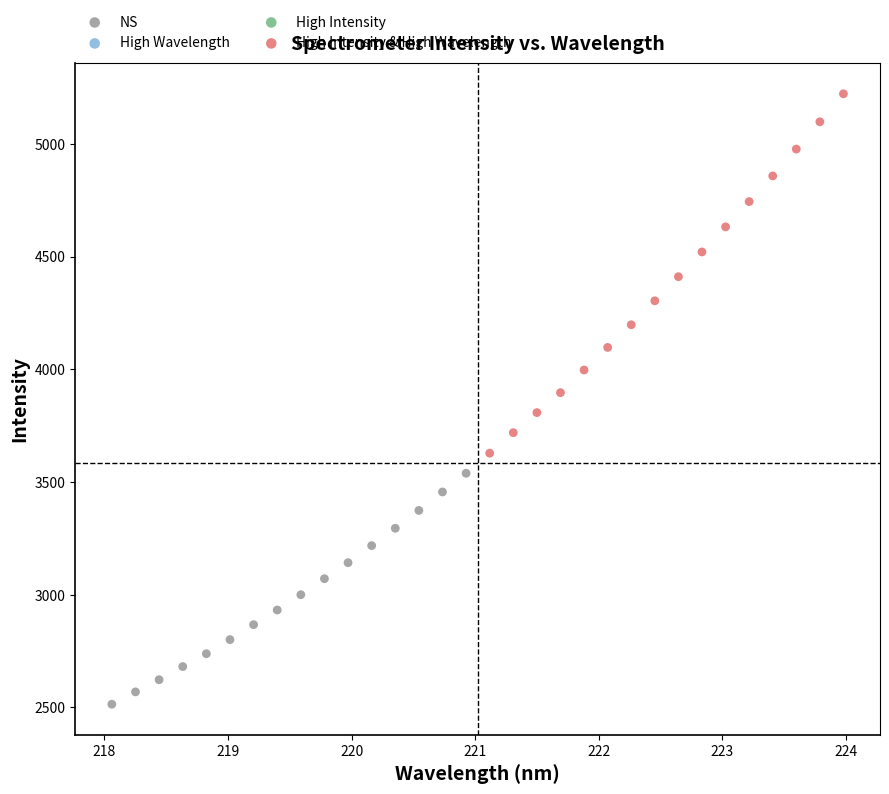

Which series contains the highest Y value?

High Intensity & High Wavelength